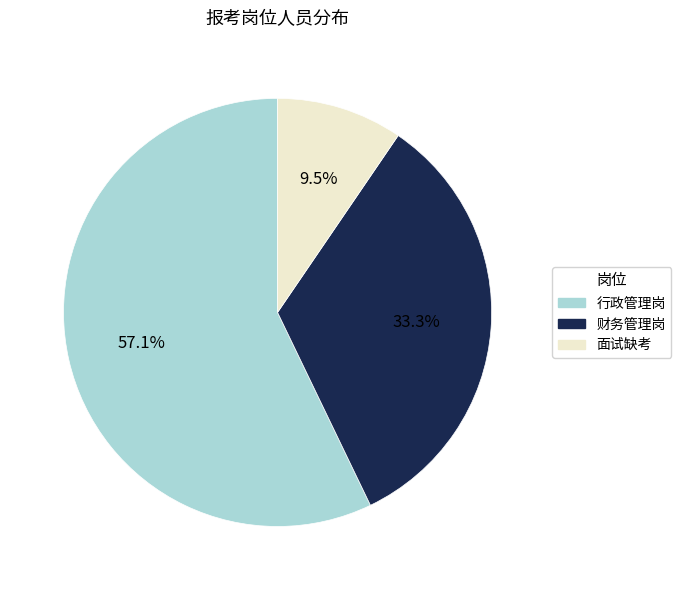

What percentage is NOT represented by 面试缺考?

90.5%